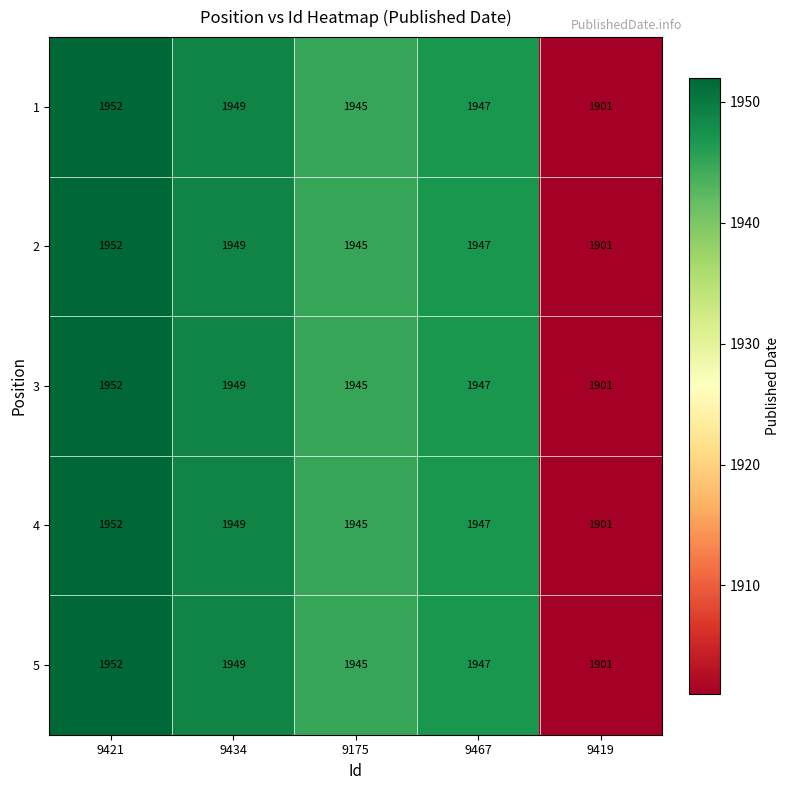

What is the sum of all 2 values?

9694